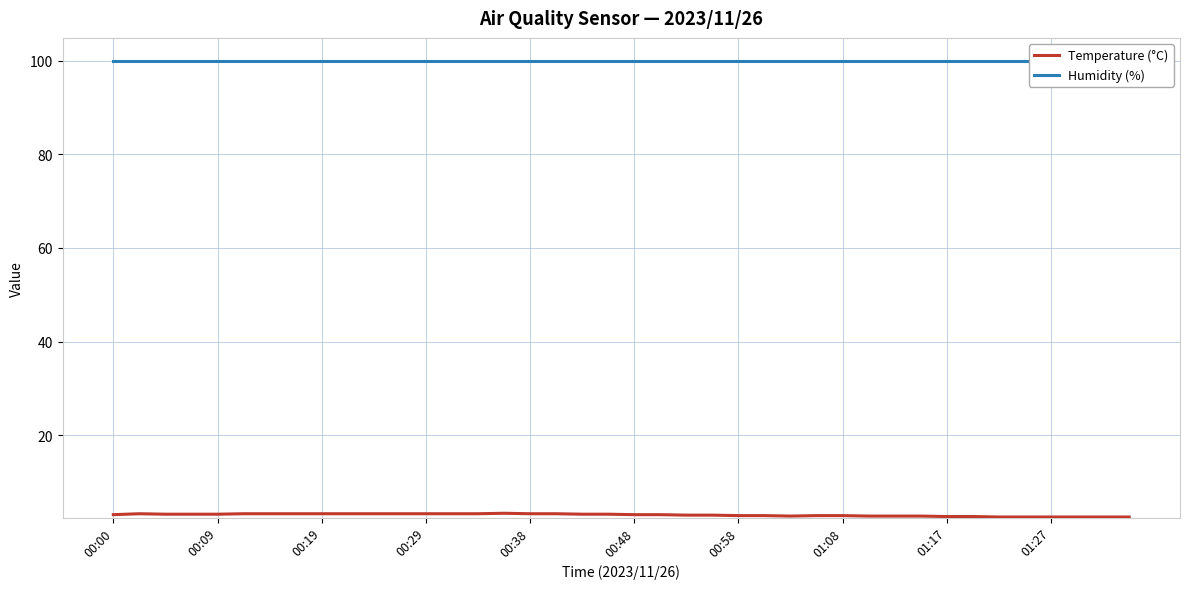

True or false: Temperature (°C) and Humidity (%) cross at least once.

False